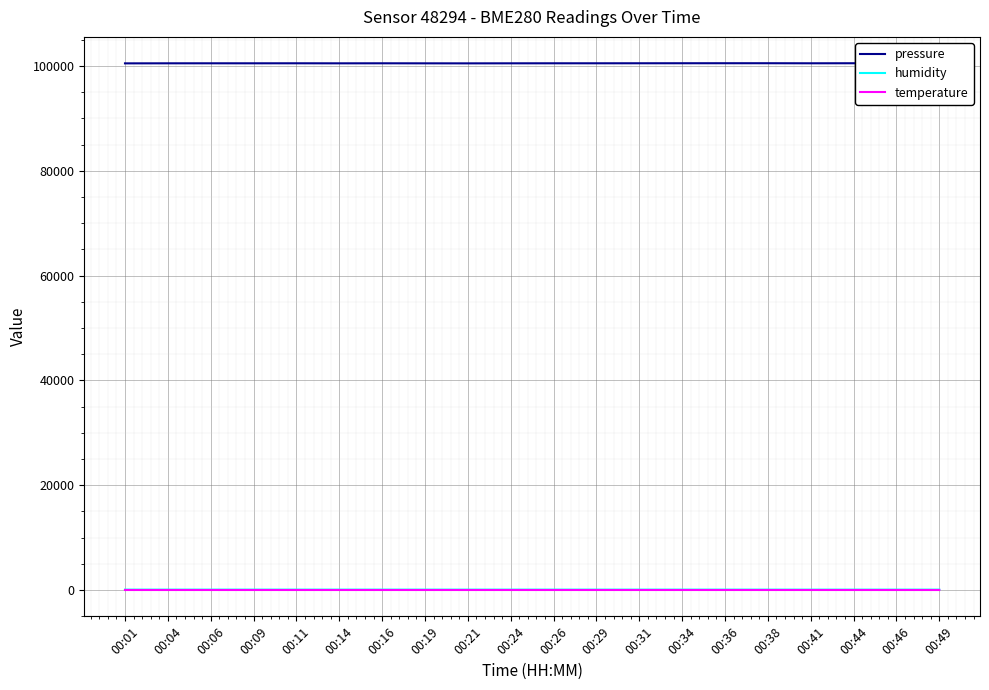

True or false: pressure and humidity cross at least once.

False